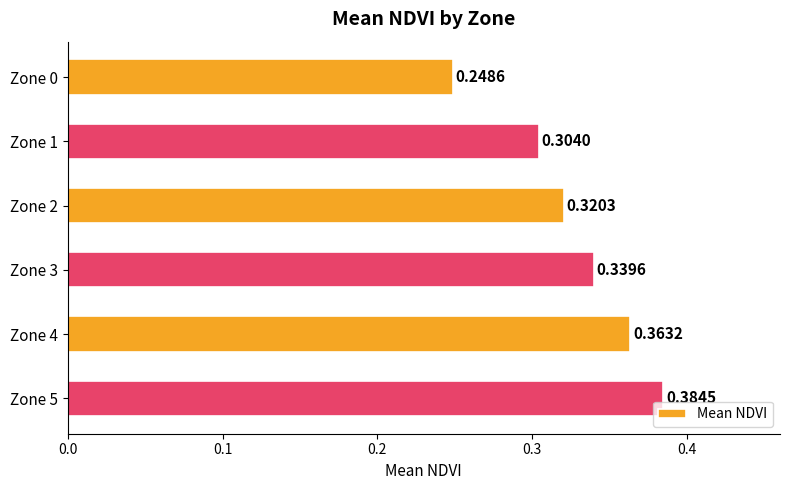

What is the sum of all values?

2.0